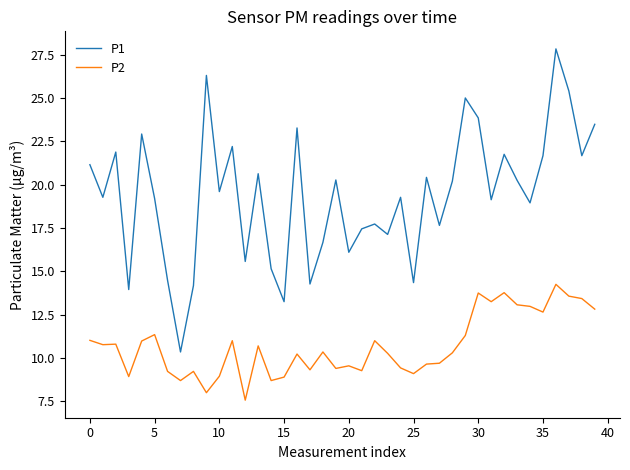

Count the number of data series in this chart.

2